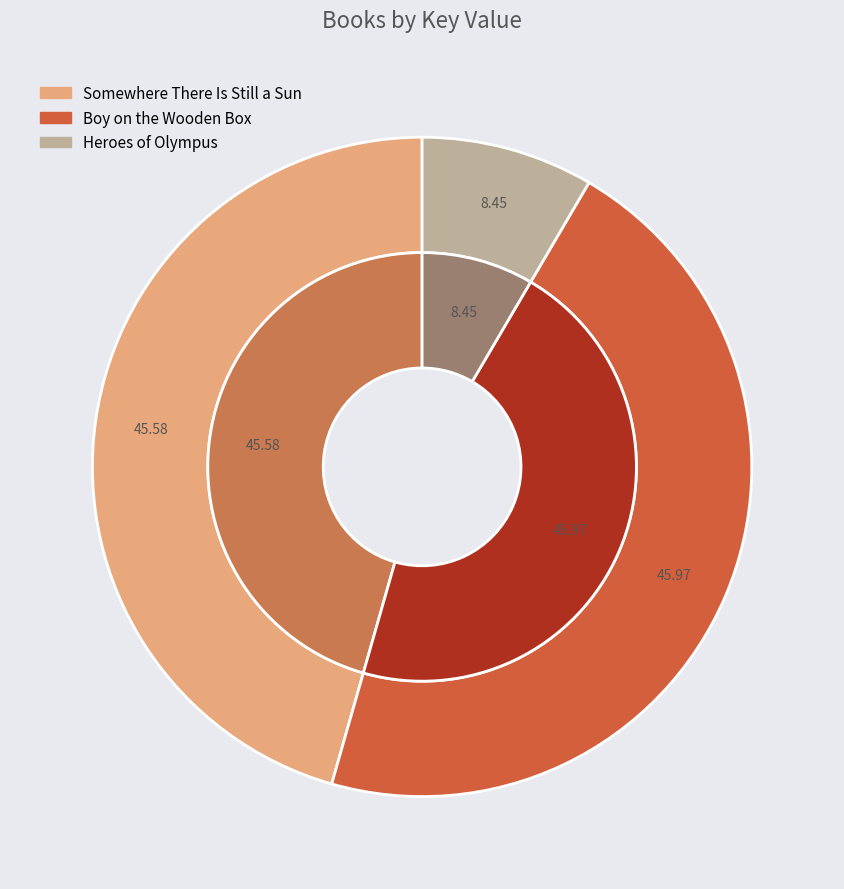

Which category has the biggest portion of the pie?

Boy on the Wooden Box